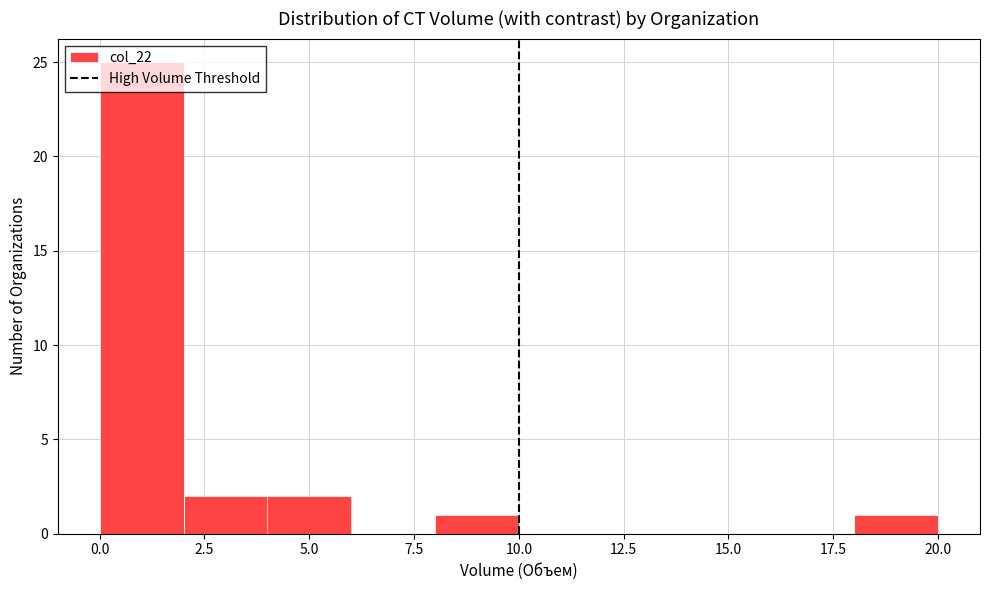

Reading left to right, transcribe this chart: for each bar, give the range it covers on the x-axis and its height. The values are not printed on the chart, so give them approximately, as read against the axis.

0 to 2: 25
2 to 4: 2
4 to 6: 2
6 to 8: 0
8 to 10: 1
10 to 12: 0
12 to 14: 0
14 to 16: 0
16 to 18: 0
18 to 20: 1